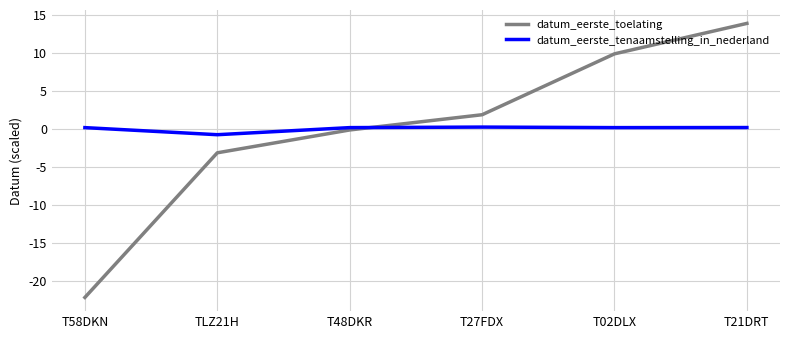

True or false: datum_eerste_toelating has more than 2 interior local peaks.

False